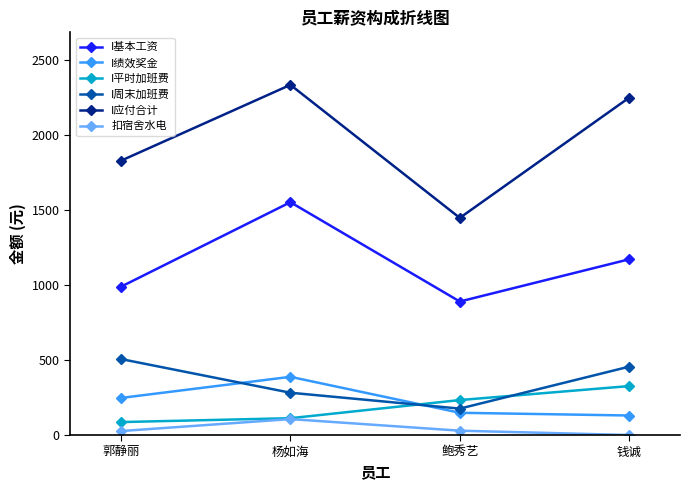

How many values in the I绩效奖金 series exceed 246?

2